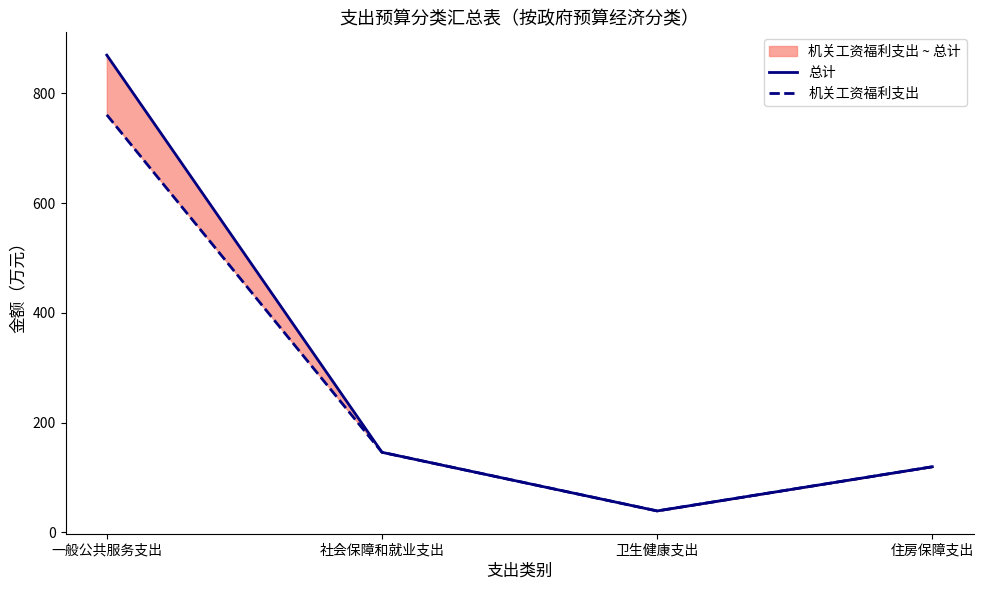

True or false: 总计 and 机关工资福利支出 intersect in this chart.

False